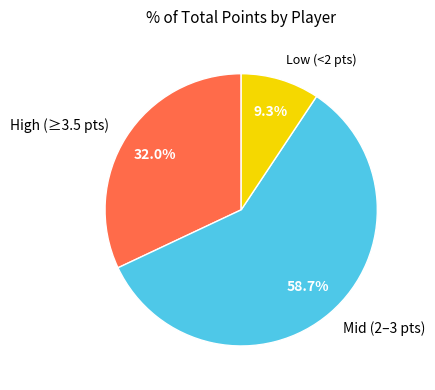

Which slice is the largest?

Mid (2–3 pts)